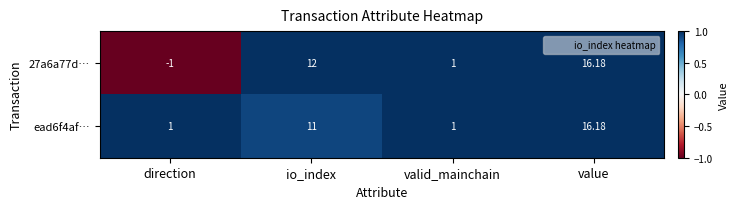

What is the spread (max minus min) of values at direction?

2.0